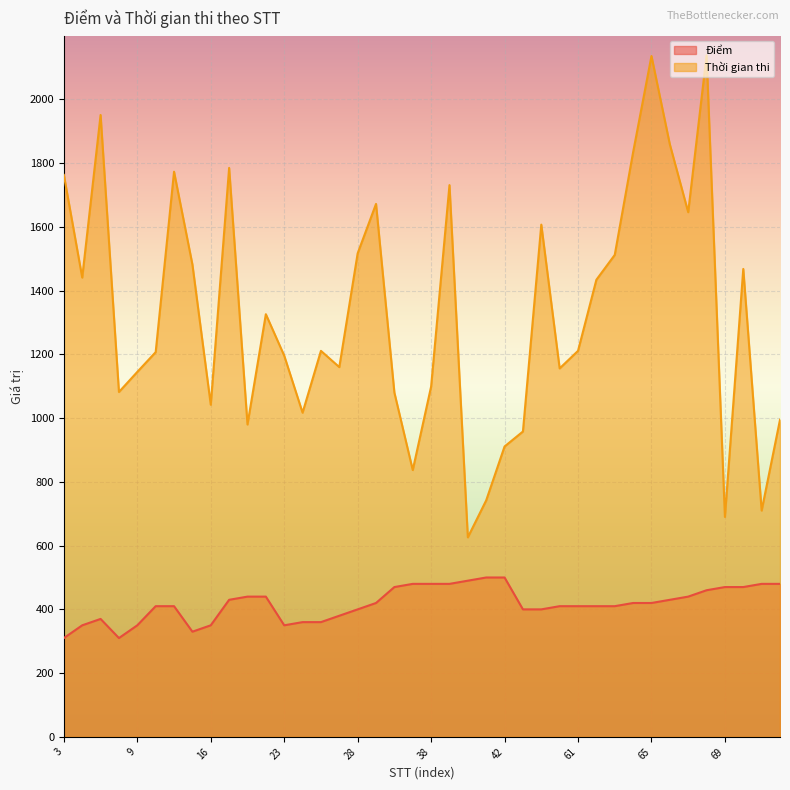

Where is Thời gian thi nearest to the value 1382?

62